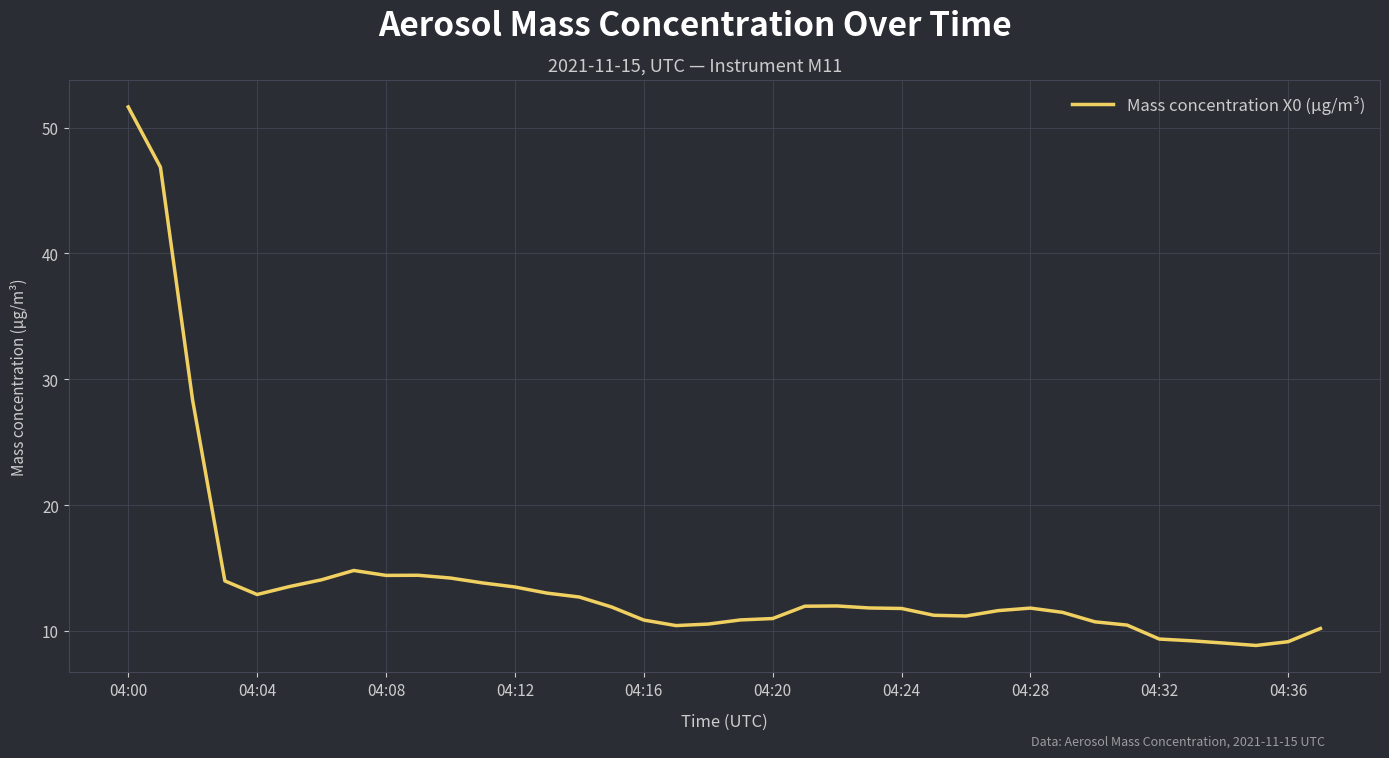

How many categories are shown in the chart?

38